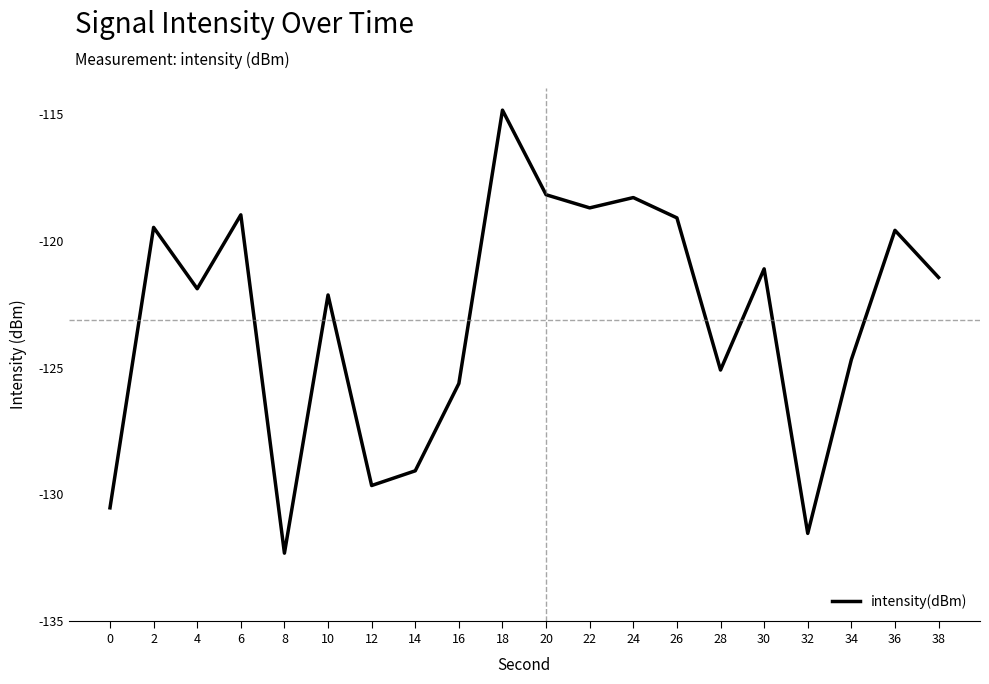

Read the value at 10.

-122.1